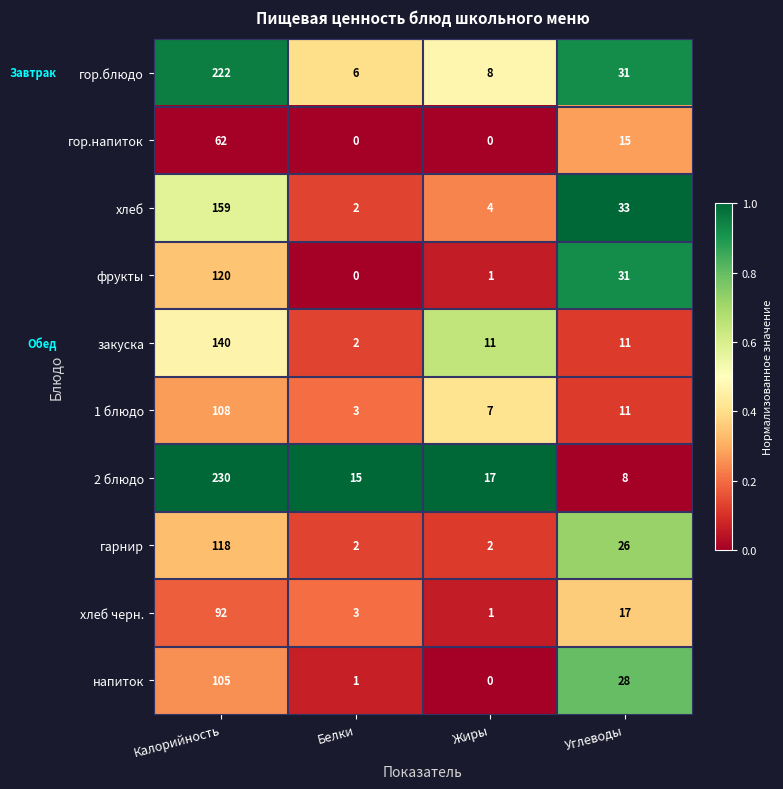

The value of хлеб at Углеводы is 12. True or false?

False